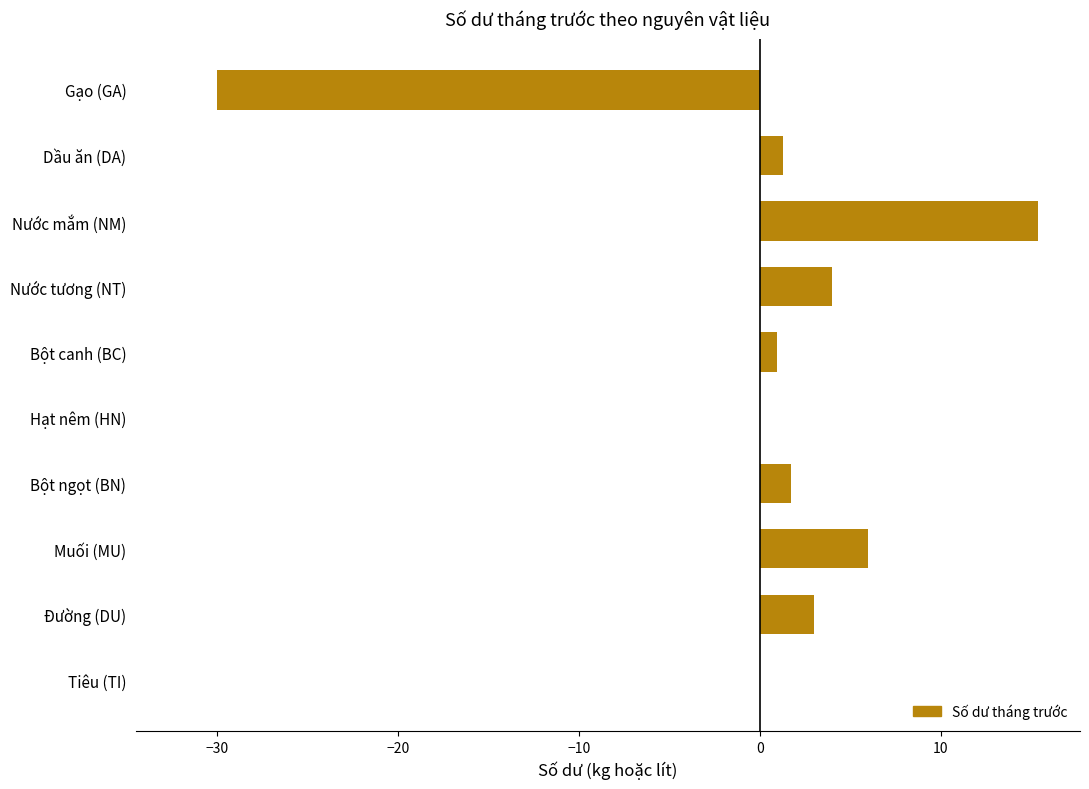

Which category has the highest value across all series?

Nước mắm (NM)